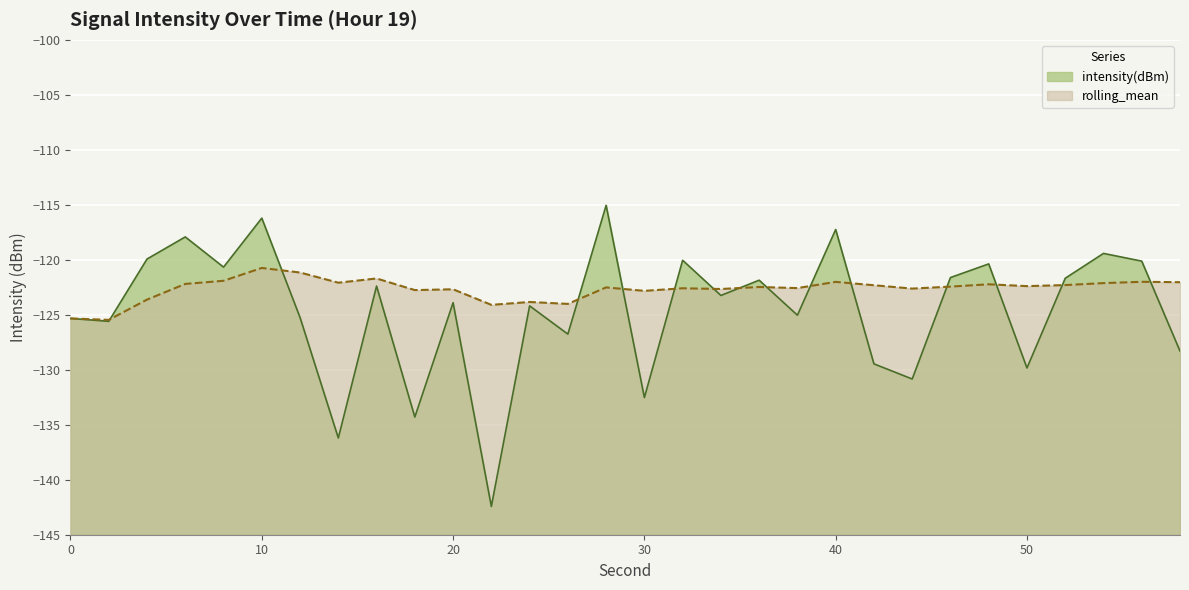

How many times do rolling_mean and intensity(dBm) cross each other?

14